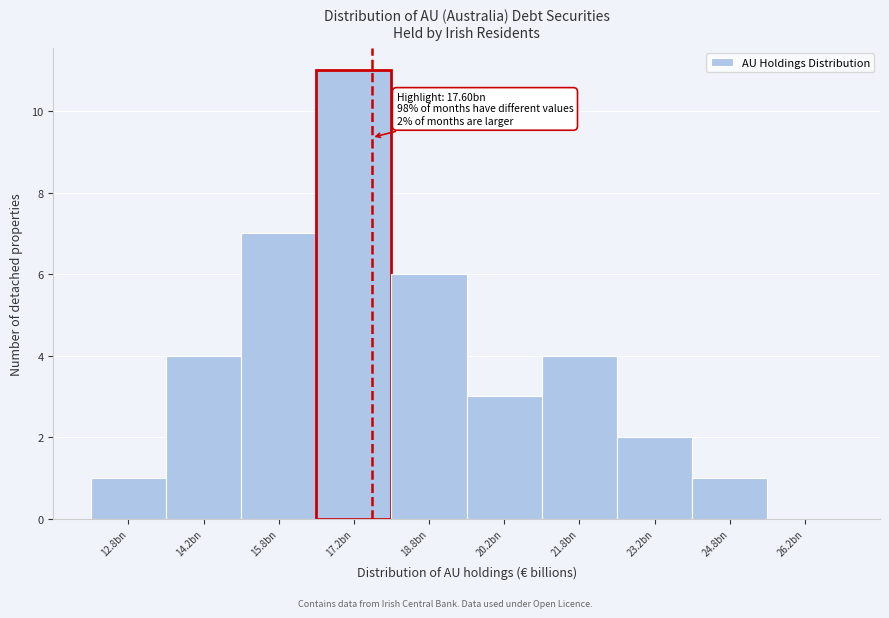

Reading right to left, what are all the values shown in this chart?

26.2bn=0	24.8bn=1	23.2bn=2	21.8bn=4	20.2bn=3	18.8bn=6	17.2bn=11	15.8bn=7	14.2bn=4	12.8bn=1